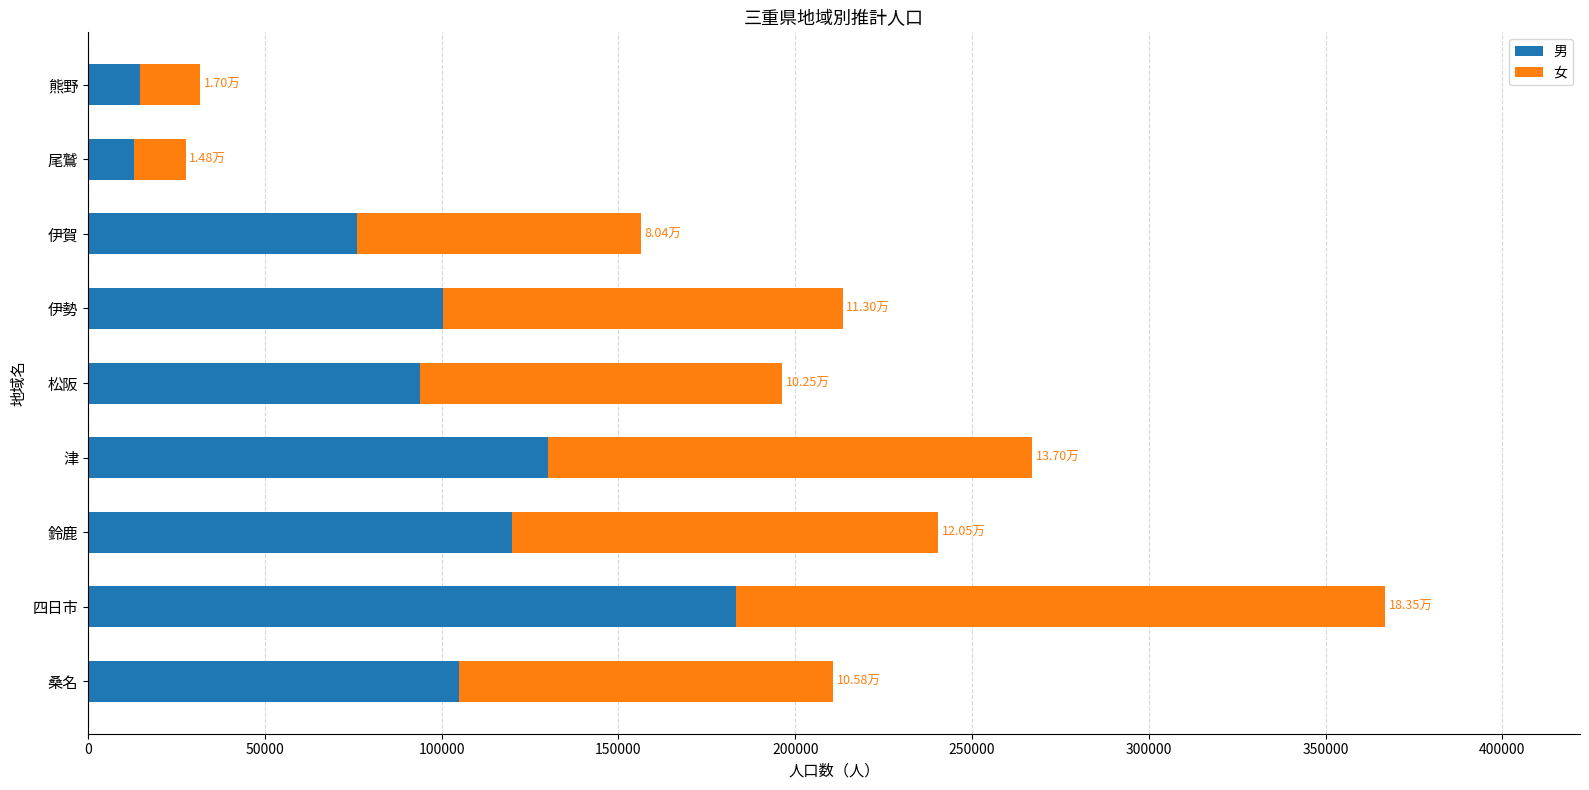

At which label does 男 reach its peak?

四日市